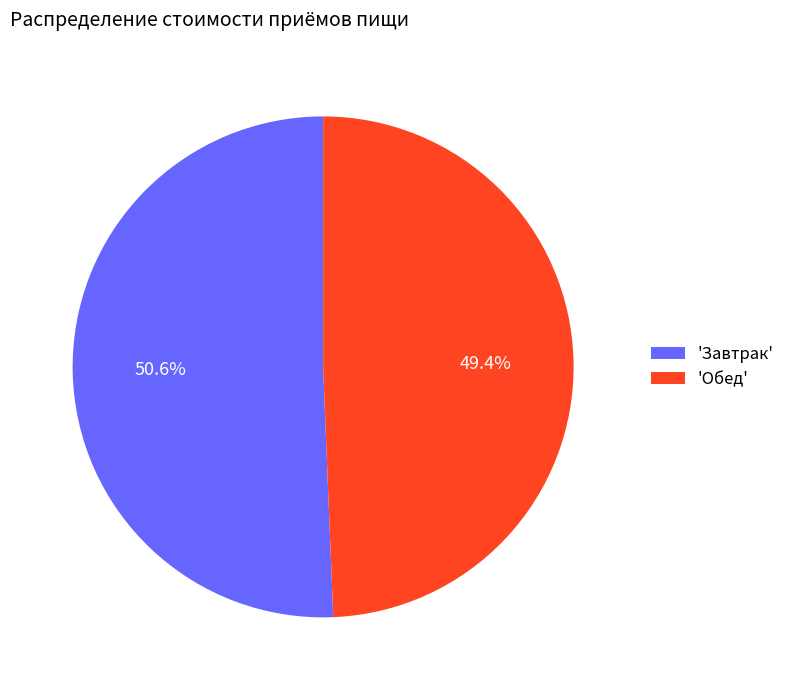

Which category has the biggest portion of the pie?

'Завтрак'